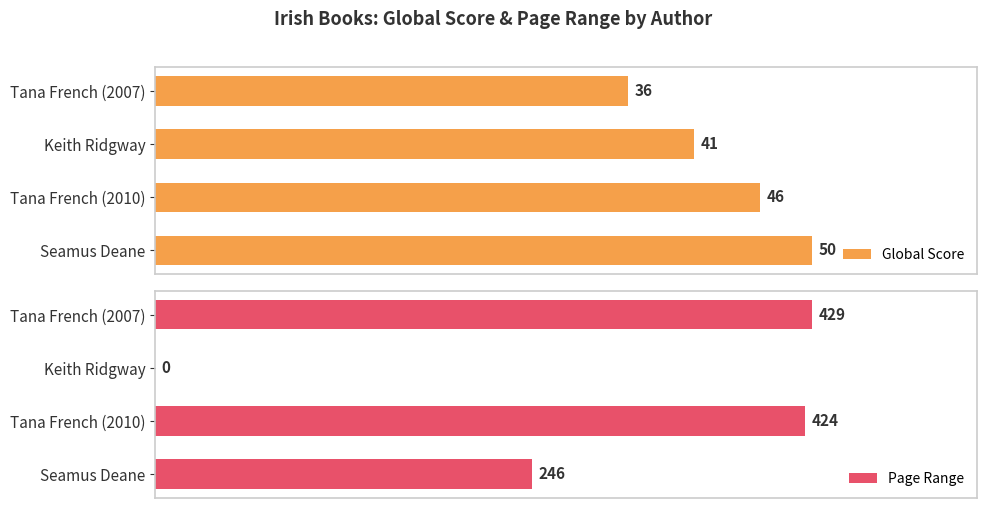

What are all the series names shown in the legend?

Global Score, Page Range